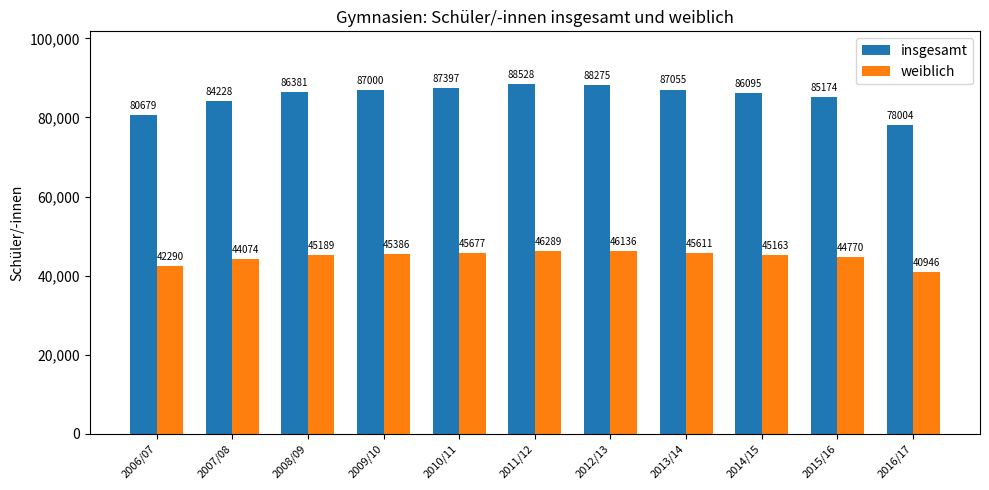

How many groups of bars are there?

11